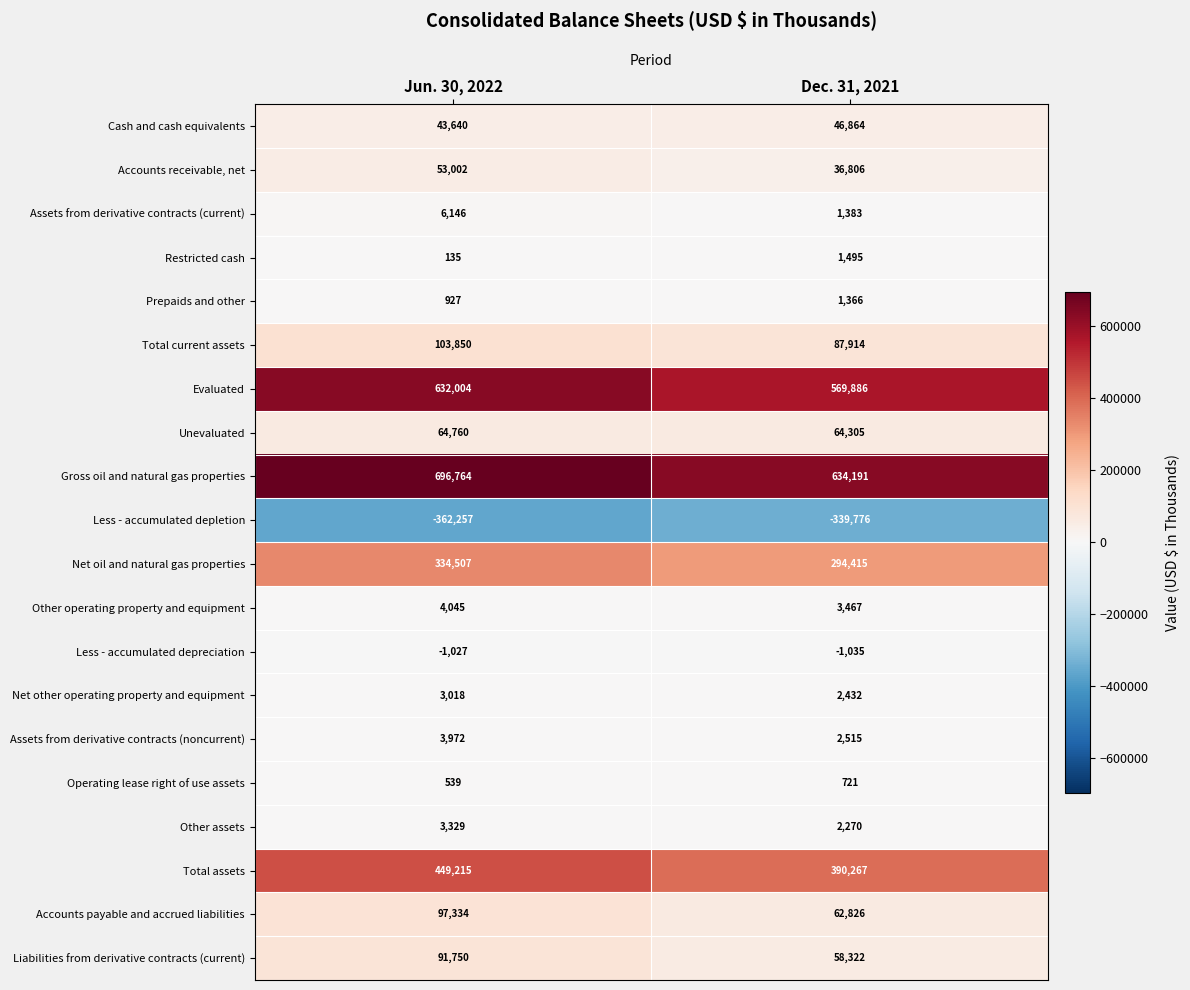

Where is Less - accumulated depreciation nearest to the value -1031?

Jun. 30, 2022